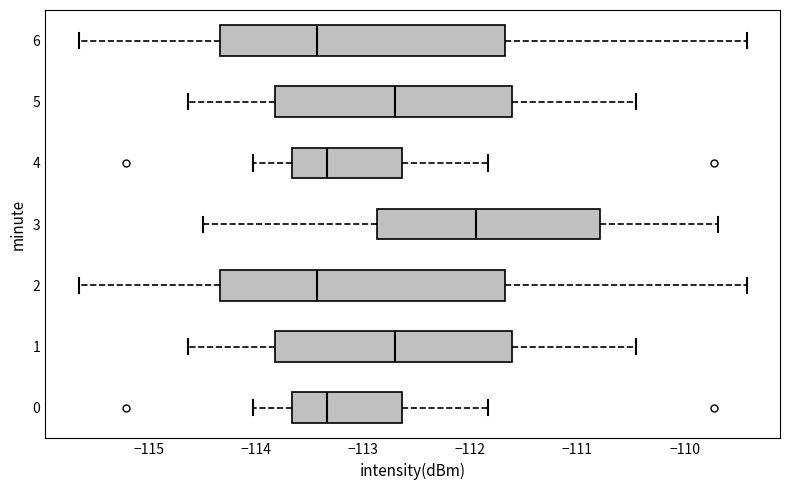

Reading bottom to top, transcribe this box plot: for each box, give where its median line is, the range the box spans, and where its two whiskers end, as read against the x-axis. The values are not printed on the chart, so give them approximately, as read against the axis.

0: median -113.3, box -113.7 to -112.6, whiskers -114.0 to -111.8
1: median -112.7, box -113.8 to -111.6, whiskers -114.6 to -110.4
2: median -113.4, box -114.3 to -111.7, whiskers -115.7 to -109.4
3: median -111.9, box -112.9 to -110.8, whiskers -114.5 to -109.7
4: median -113.3, box -113.7 to -112.6, whiskers -114.0 to -111.8
5: median -112.7, box -113.8 to -111.6, whiskers -114.6 to -110.4
6: median -113.4, box -114.3 to -111.7, whiskers -115.7 to -109.4